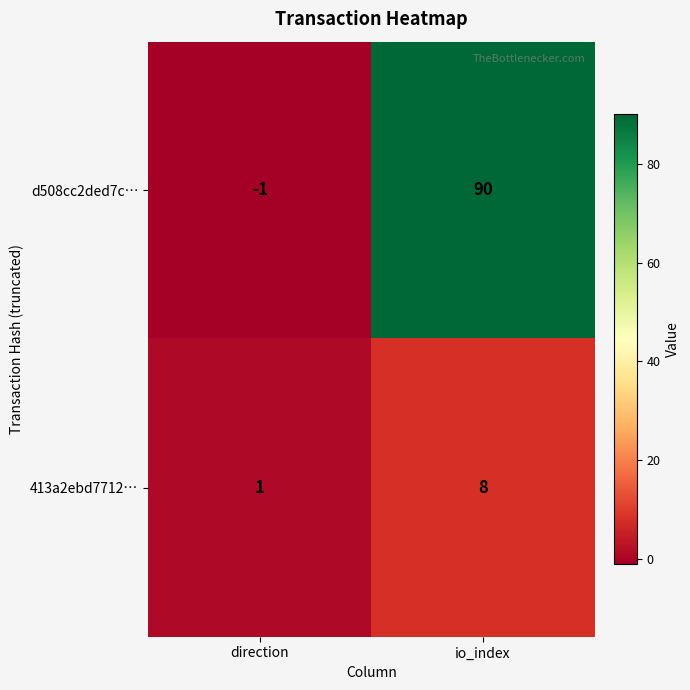

How many series are shown in this chart?

2